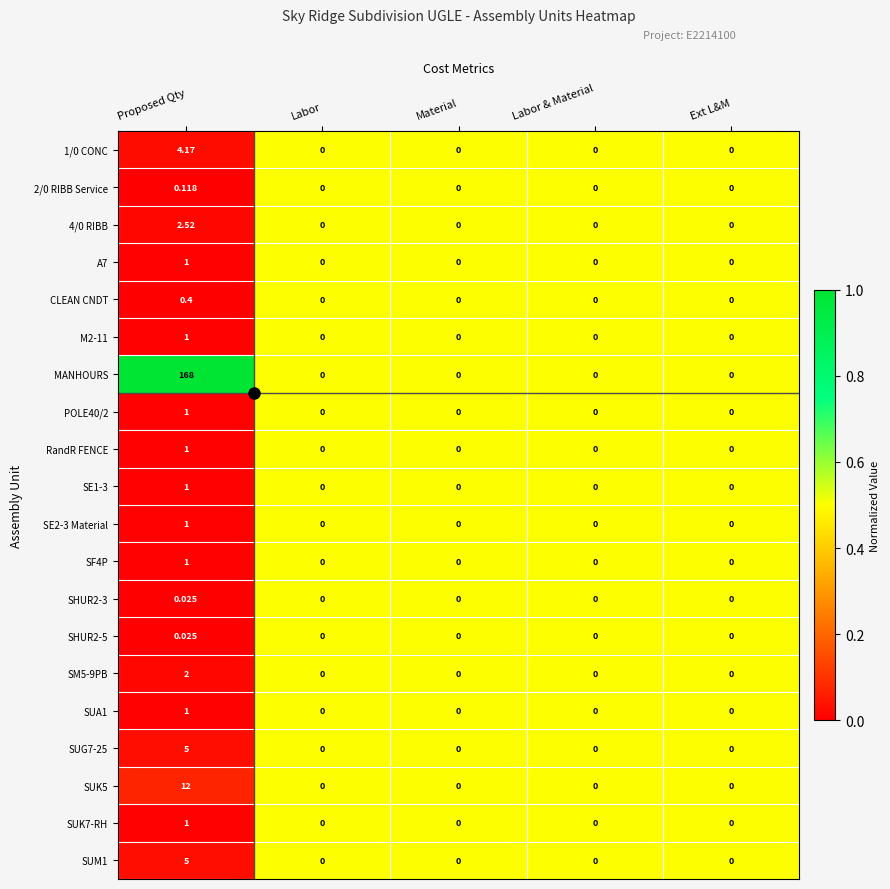

Which label corresponds to the largest value in the chart?

Proposed Qty